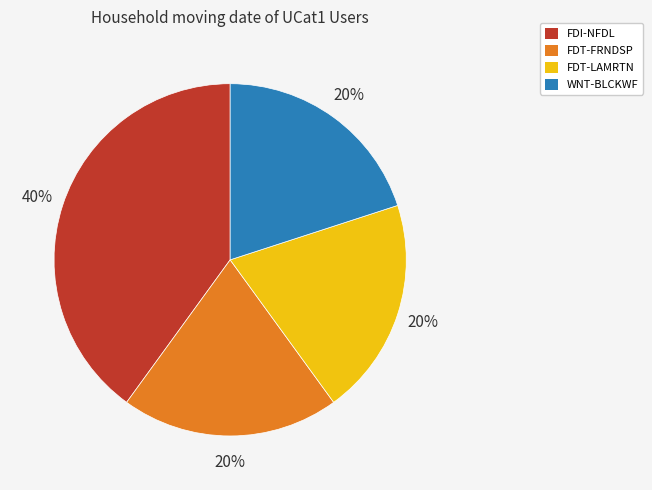

Which has a higher value, FDI-NFDL or WNT-BLCKWF?

FDI-NFDL